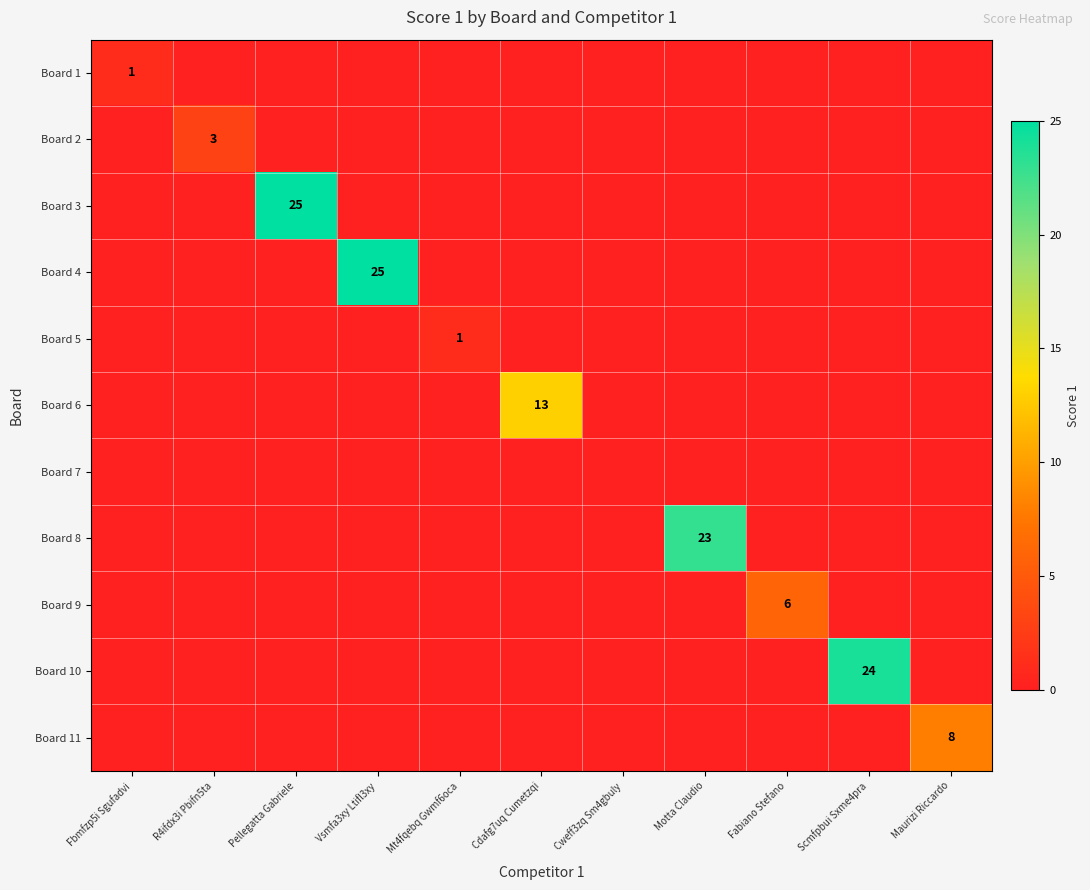

What is the average value of the Board 11 series?

1